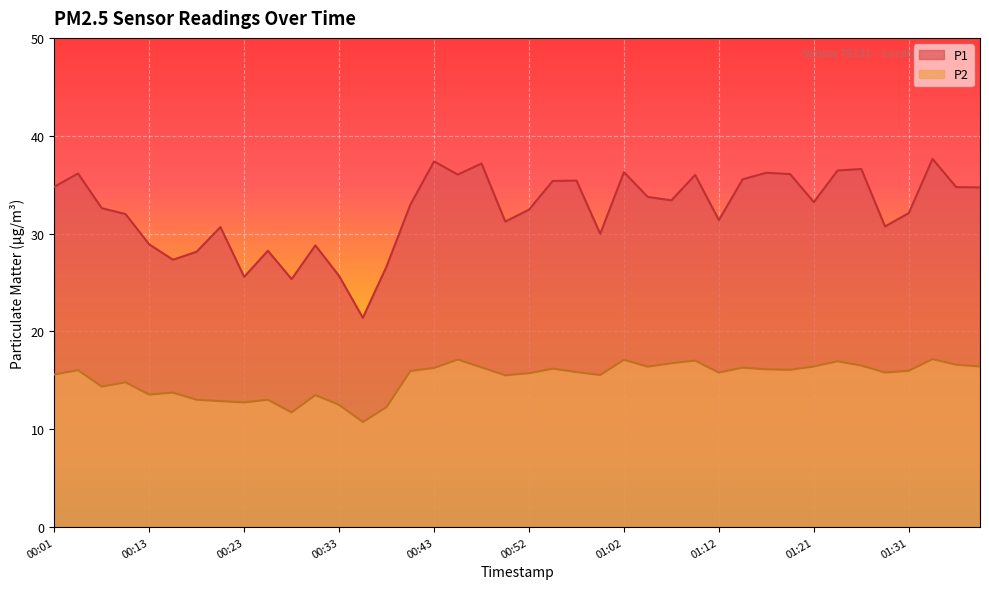

True or false: P2 and P1 cross at least once.

False